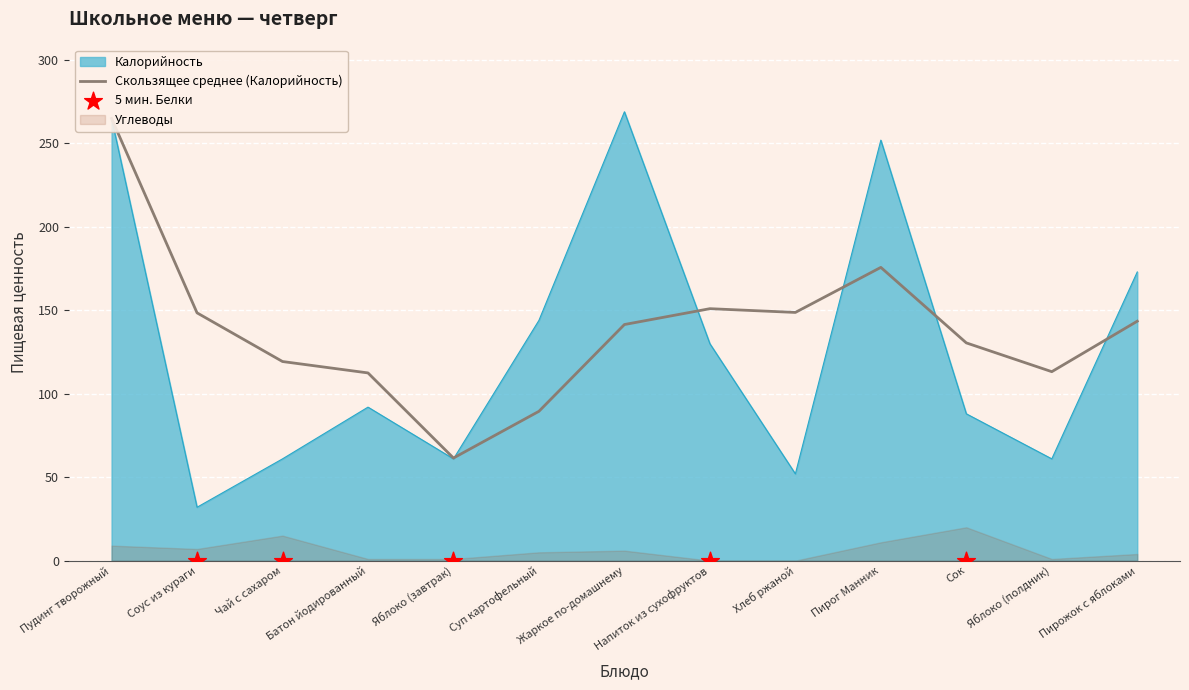

What is the minimum value for Калорийность?

32